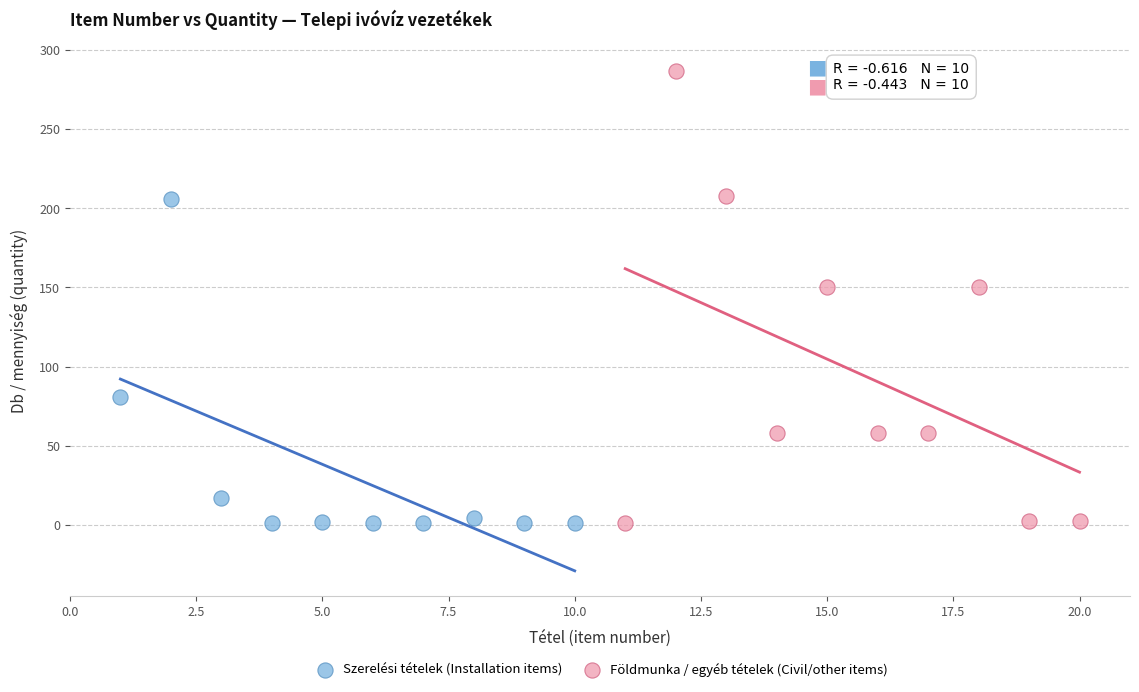

Which series reaches the maximum Y coordinate?

Földmunka / egyéb tételek (Civil/other items)